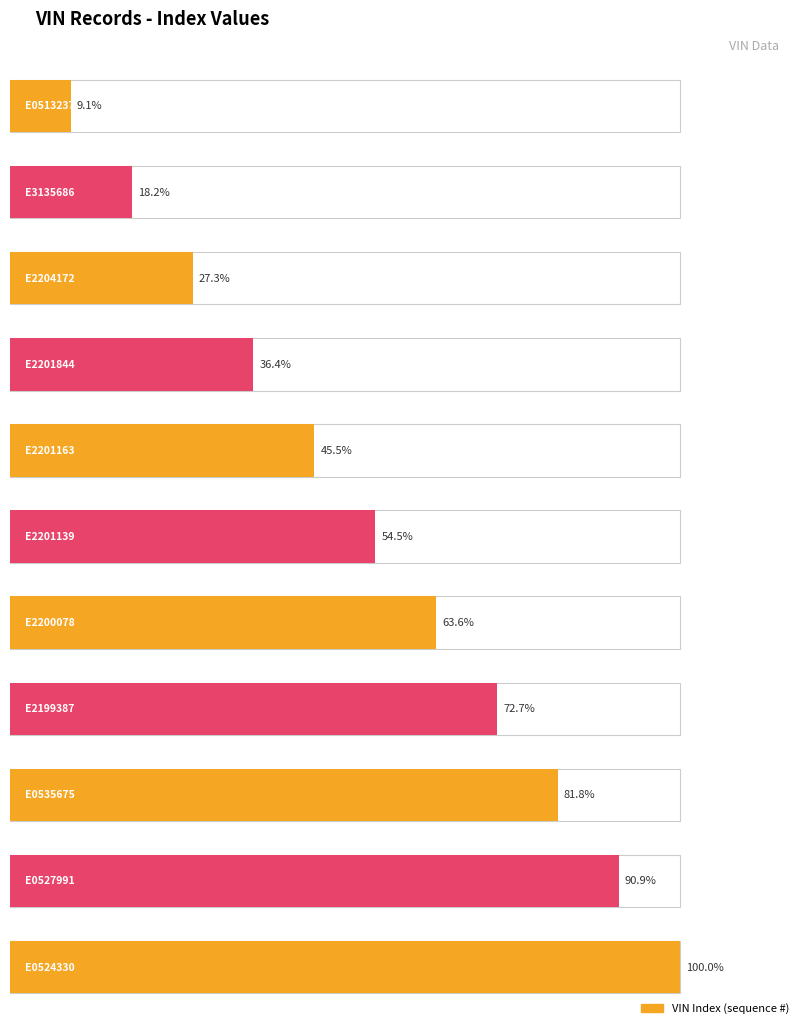

What is the label of the 4th bar from the left?

9BD196475E2201844